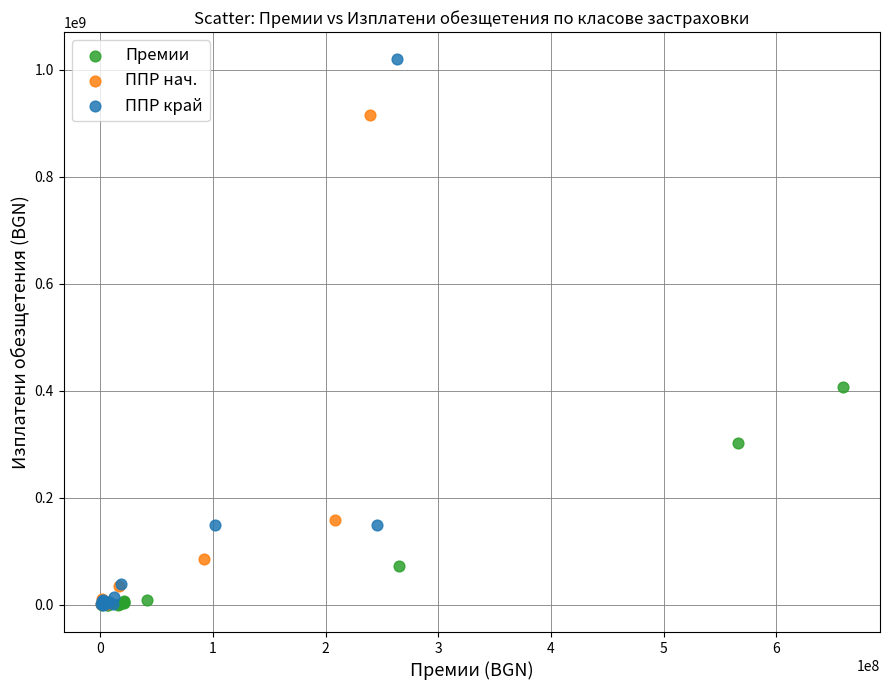

Which series contains the highest Y value?

ППР край